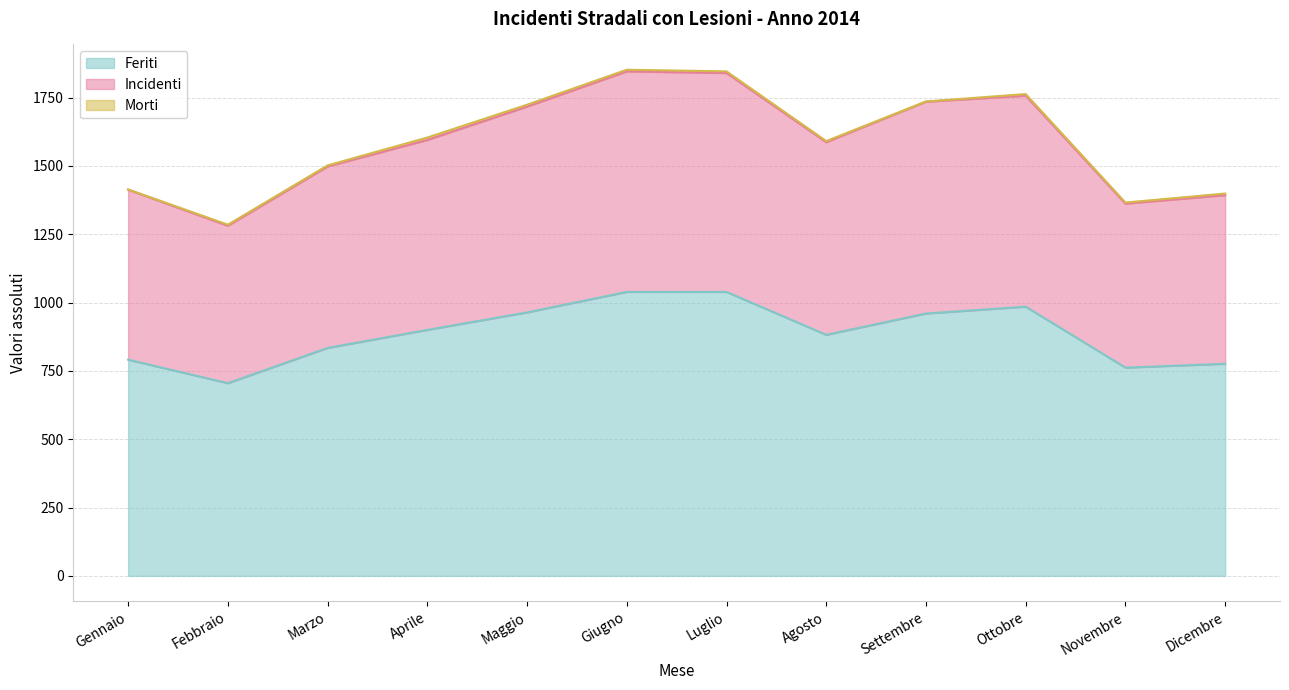

The value of Feriti at Gennaio is 791. True or false?

True